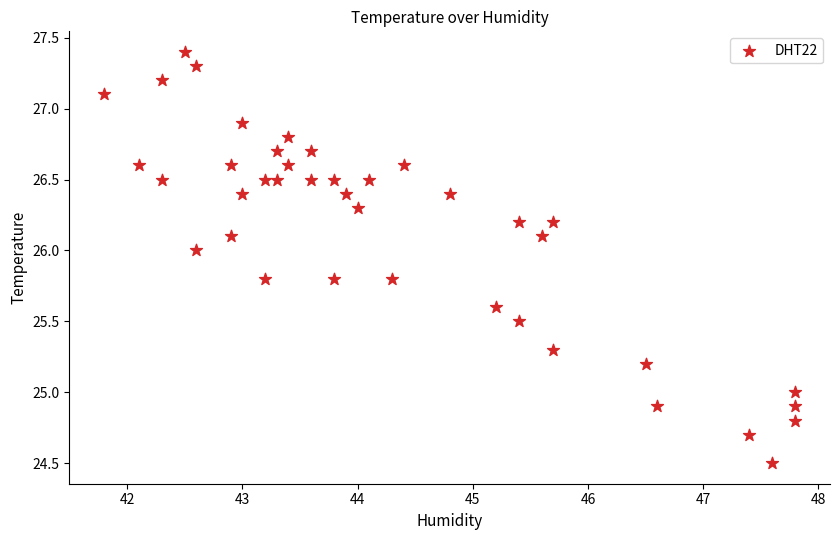

What is the range of Y values (max minus min)?

2.9